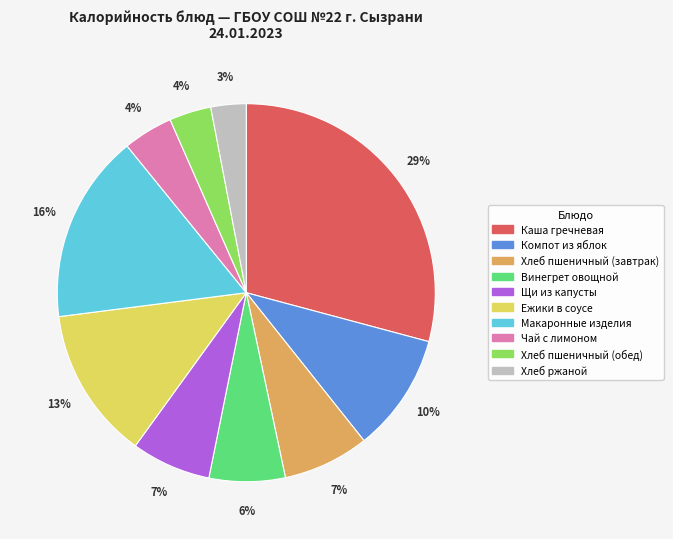

How many slices are in this pie chart?

10